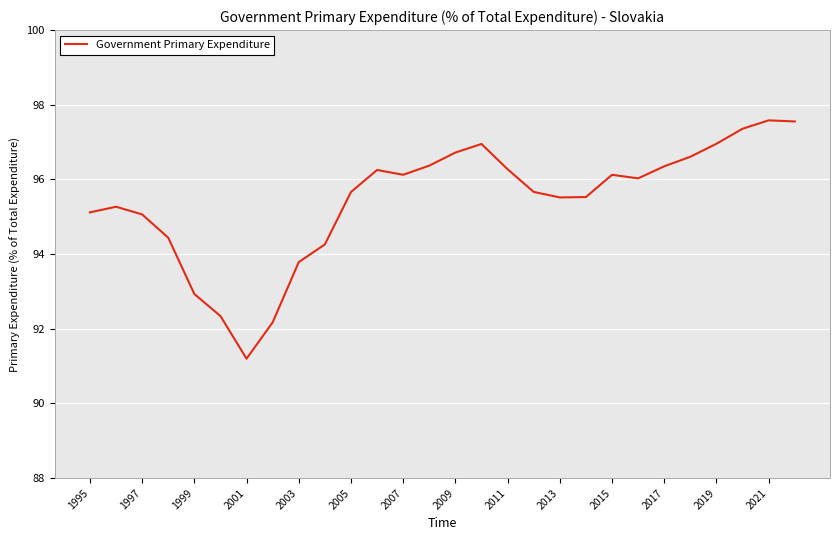

What is the smallest value displayed?

91.2